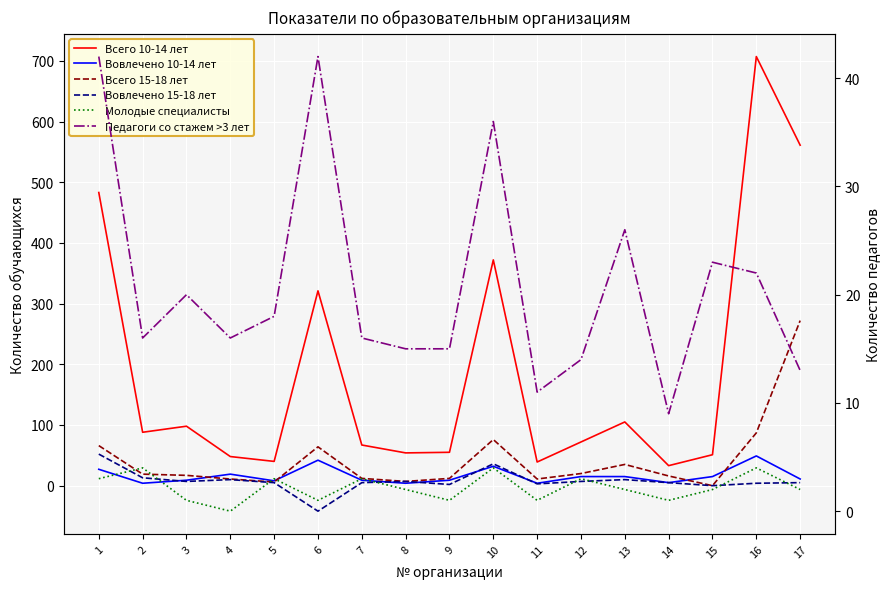

At which label is Вовлечено 10-14 лет closest to 26?

1